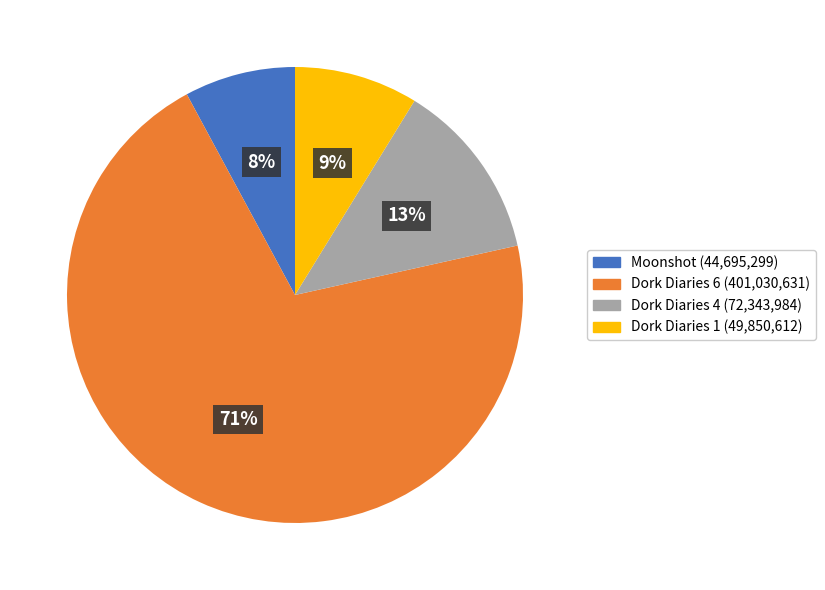

Which has a higher value, Moonshot or Dork Diaries 6?

Dork Diaries 6